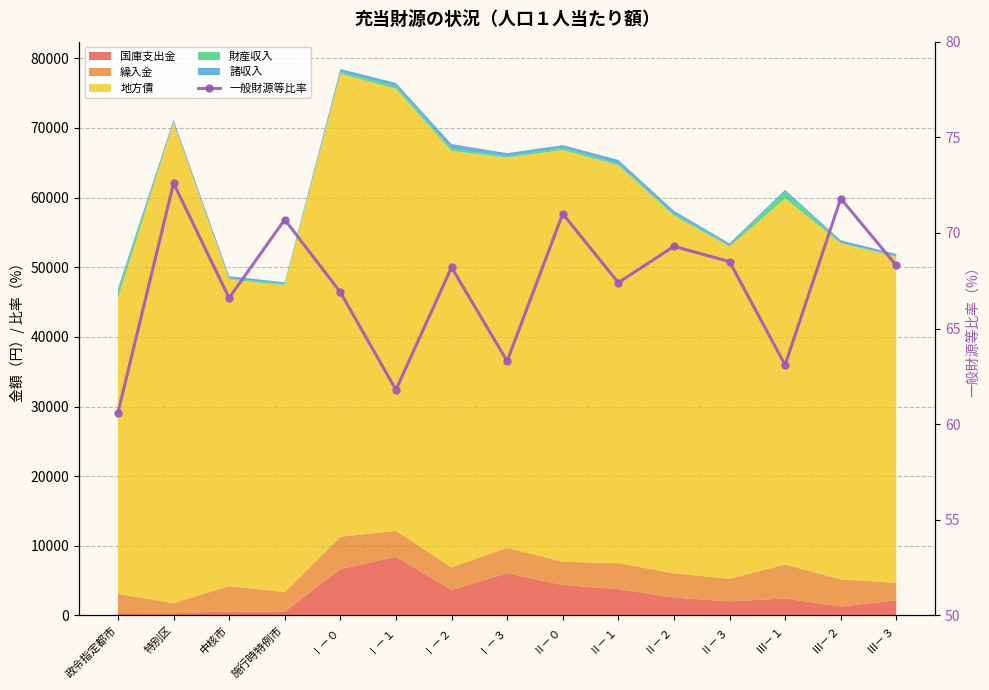

At which label does the data first exceed 68?

特別区